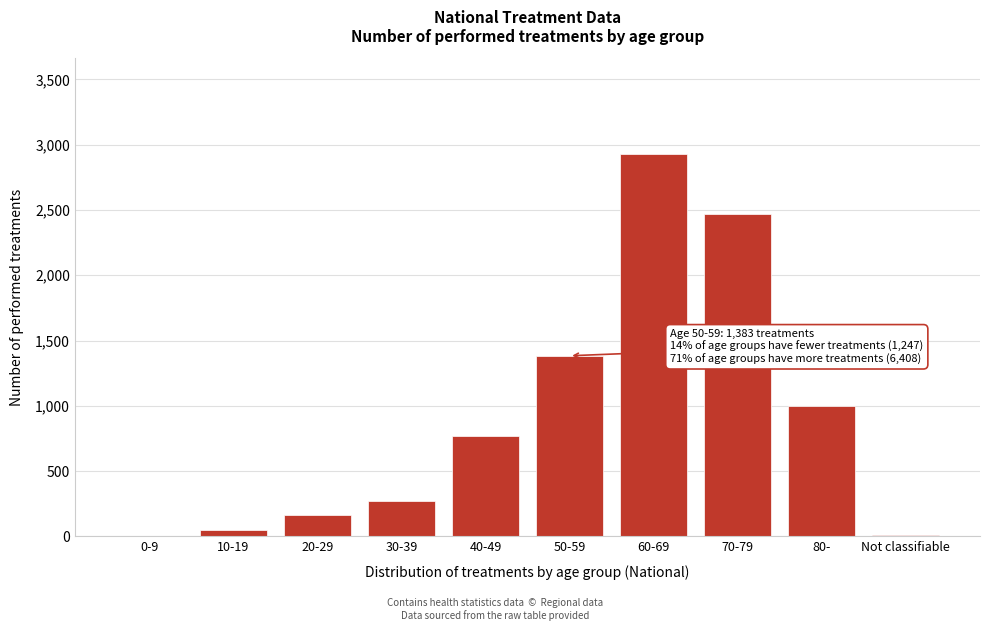

At which category does the chart reach its peak across all series?

60-69